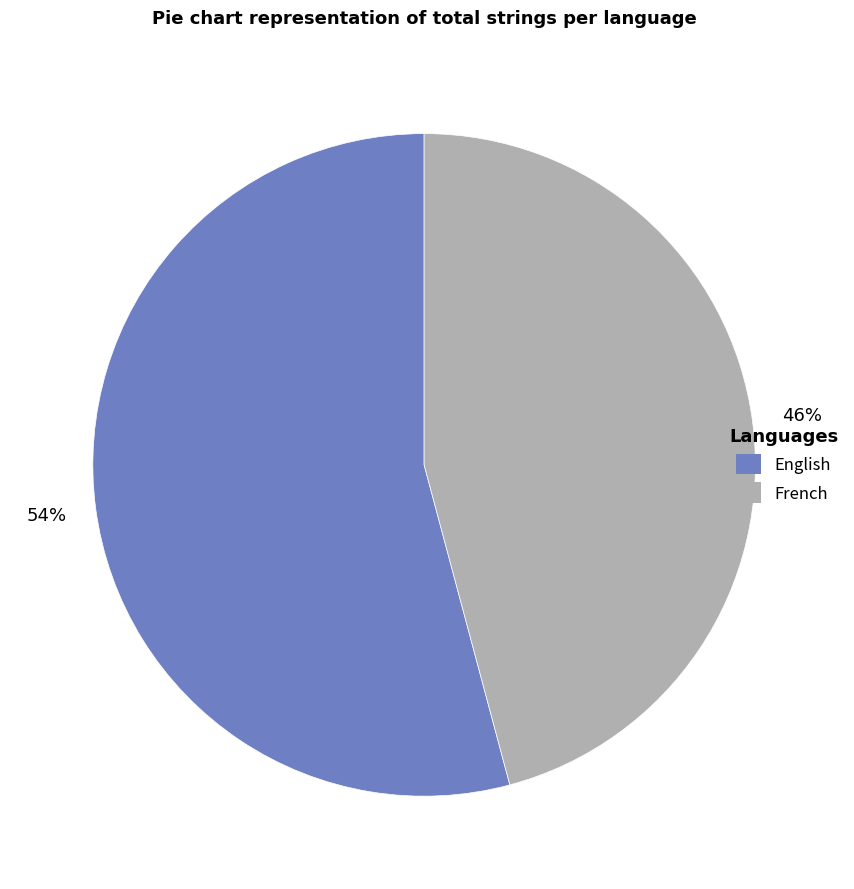

Which has a higher value, French or English?

English